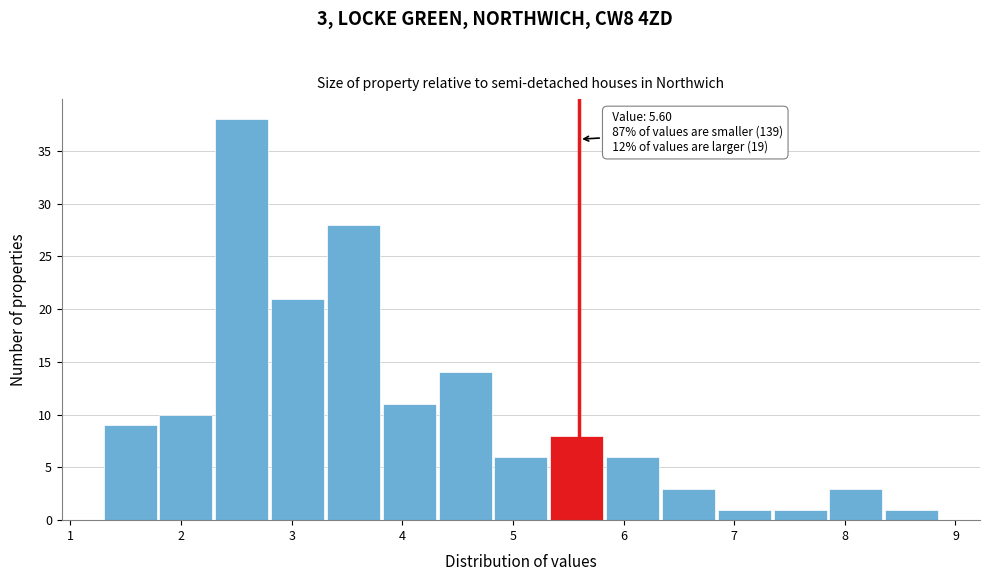

Over which range of the x-axis is the bar tallest?

2.3 to 2.8